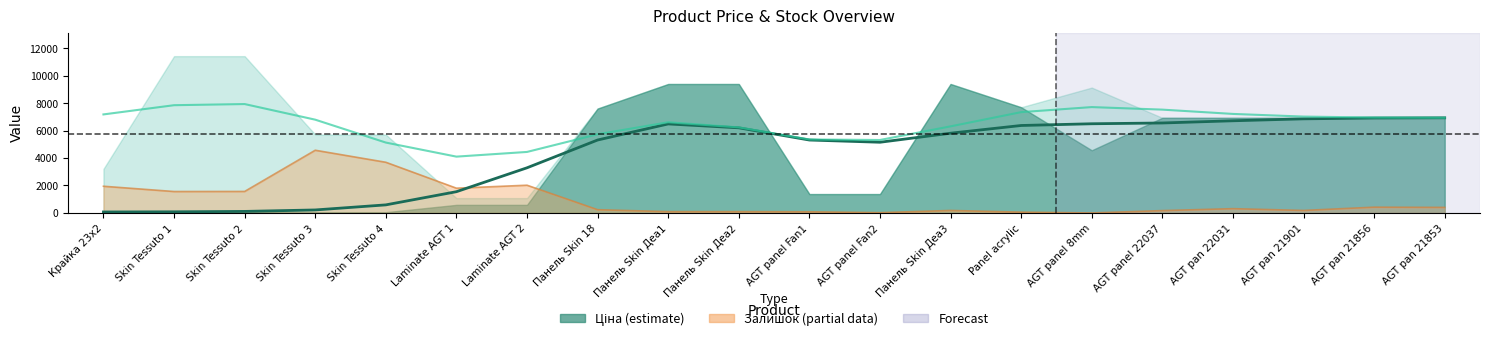

How many values in the Залишок trend series are below 313?

10